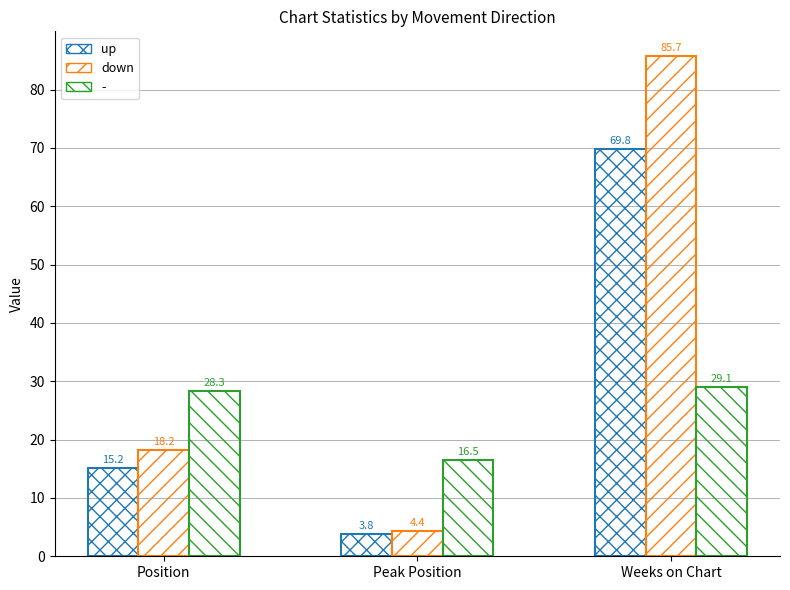

The up series shows 24.1 at Weeks on Chart. True or false?

False